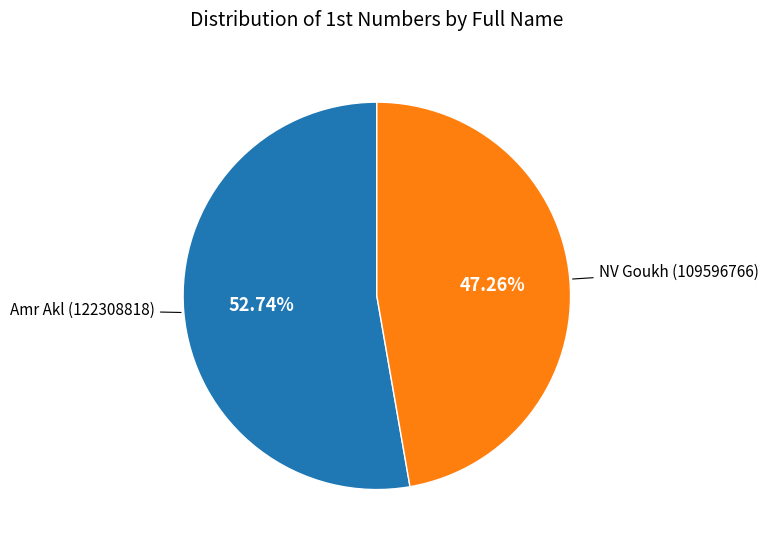

Is there a majority slice in this chart?

Yes